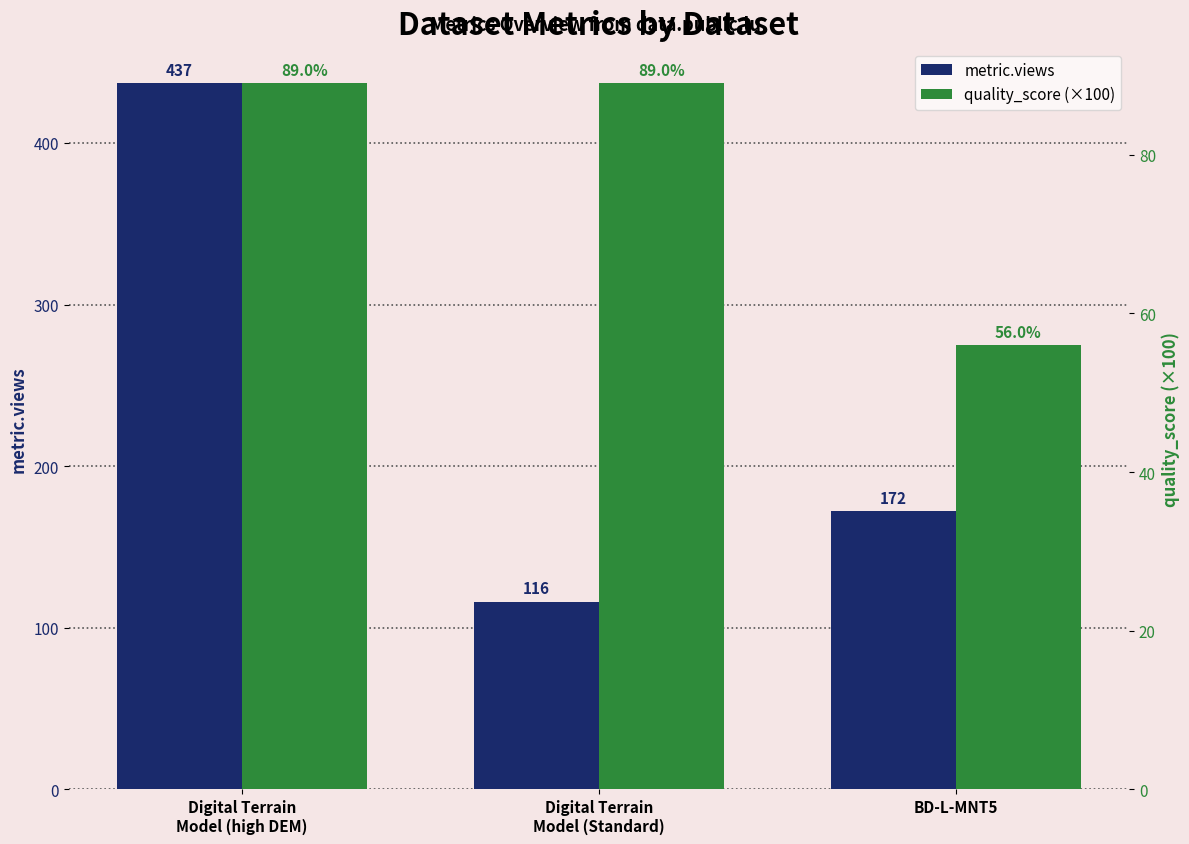

What is the sum of all metric.views values?

725.0